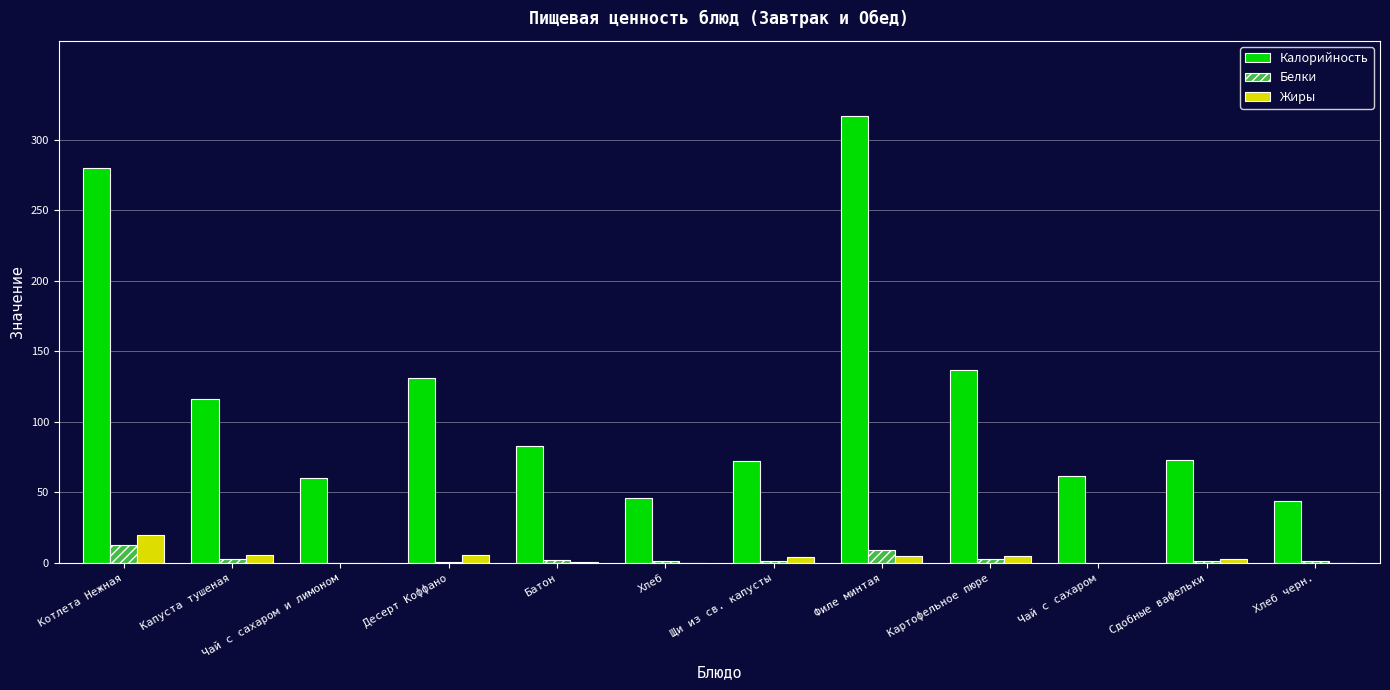

What is the sum of all Белки values?

36.6